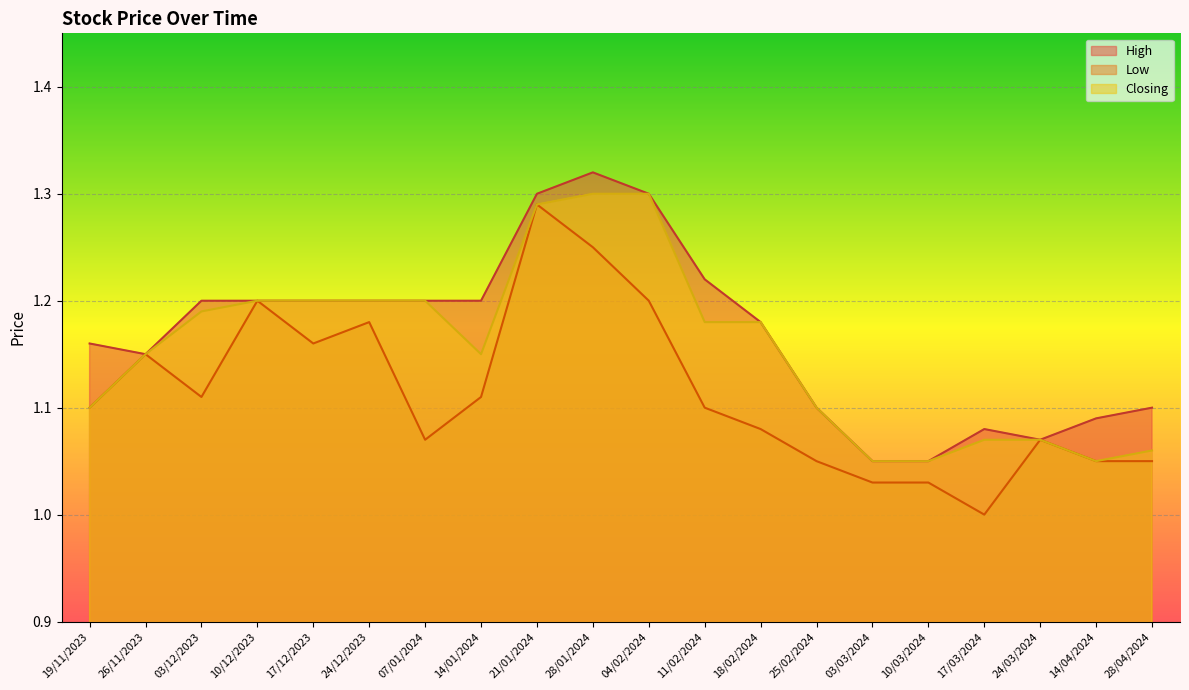

Reading left to right, extract all data points from this chart.

High: 19/11/2023=1.2	26/11/2023=1.1	03/12/2023=1.2	10/12/2023=1.2	17/12/2023=1.2	24/12/2023=1.2	07/01/2024=1.2	14/01/2024=1.2	21/01/2024=1.3	28/01/2024=1.3	04/02/2024=1.3	11/02/2024=1.2	18/02/2024=1.2	25/02/2024=1.1	03/03/2024=1.1	10/03/2024=1.1	17/03/2024=1.1	24/03/2024=1.1	14/04/2024=1.1	28/04/2024=1.1
Low: 19/11/2023=1.1	26/11/2023=1.1	03/12/2023=1.1	10/12/2023=1.2	17/12/2023=1.2	24/12/2023=1.2	07/01/2024=1.1	14/01/2024=1.1	21/01/2024=1.3	28/01/2024=1.2	04/02/2024=1.2	11/02/2024=1.1	18/02/2024=1.1	25/02/2024=1.1	03/03/2024=1.0	10/03/2024=1.0	17/03/2024=1.0	24/03/2024=1.1	14/04/2024=1.1	28/04/2024=1.1
Closing: 19/11/2023=1.1	26/11/2023=1.1	03/12/2023=1.2	10/12/2023=1.2	17/12/2023=1.2	24/12/2023=1.2	07/01/2024=1.2	14/01/2024=1.1	21/01/2024=1.3	28/01/2024=1.3	04/02/2024=1.3	11/02/2024=1.2	18/02/2024=1.2	25/02/2024=1.1	03/03/2024=1.1	10/03/2024=1.1	17/03/2024=1.1	24/03/2024=1.1	14/04/2024=1.1	28/04/2024=1.1